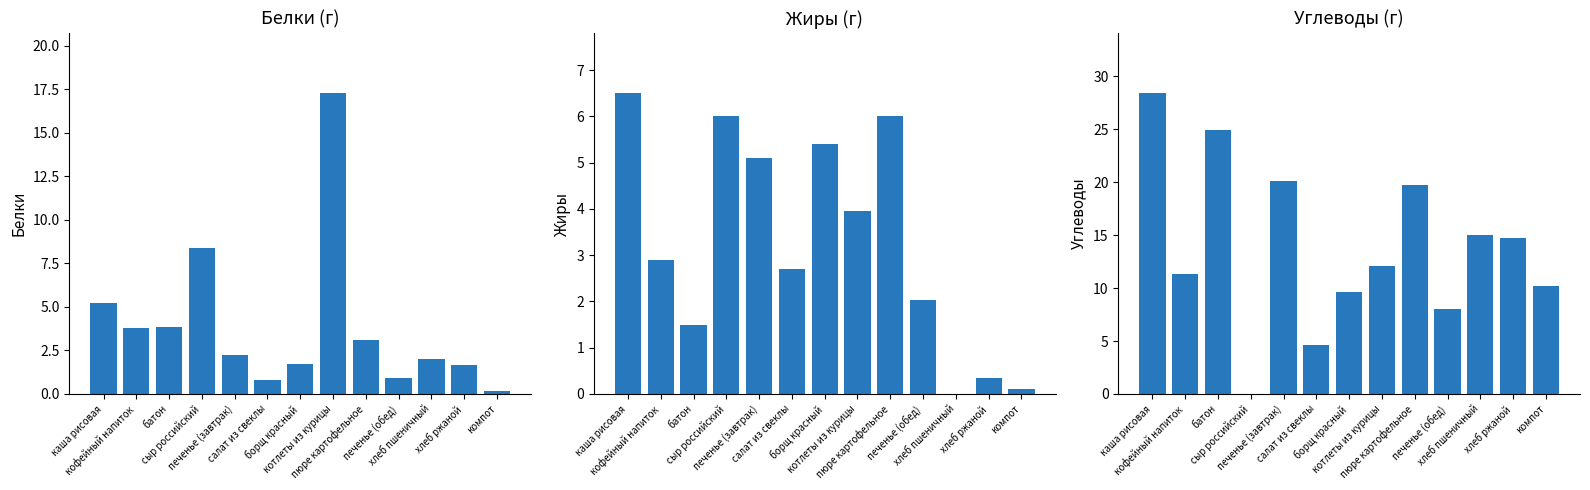

What is the sum of all Белки values?

51.2